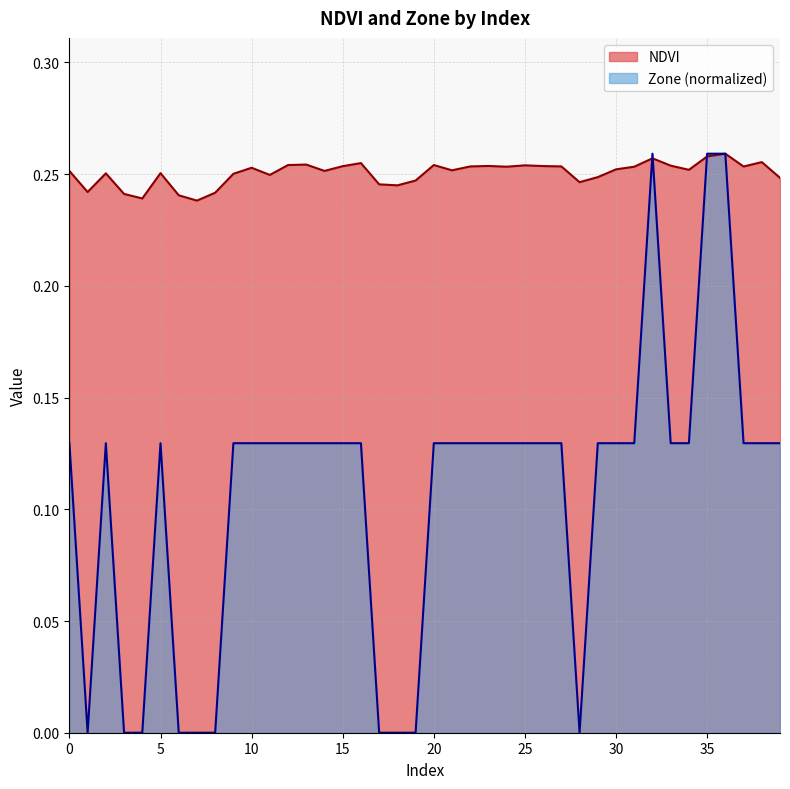

At which label is Zone closest to 0?

1